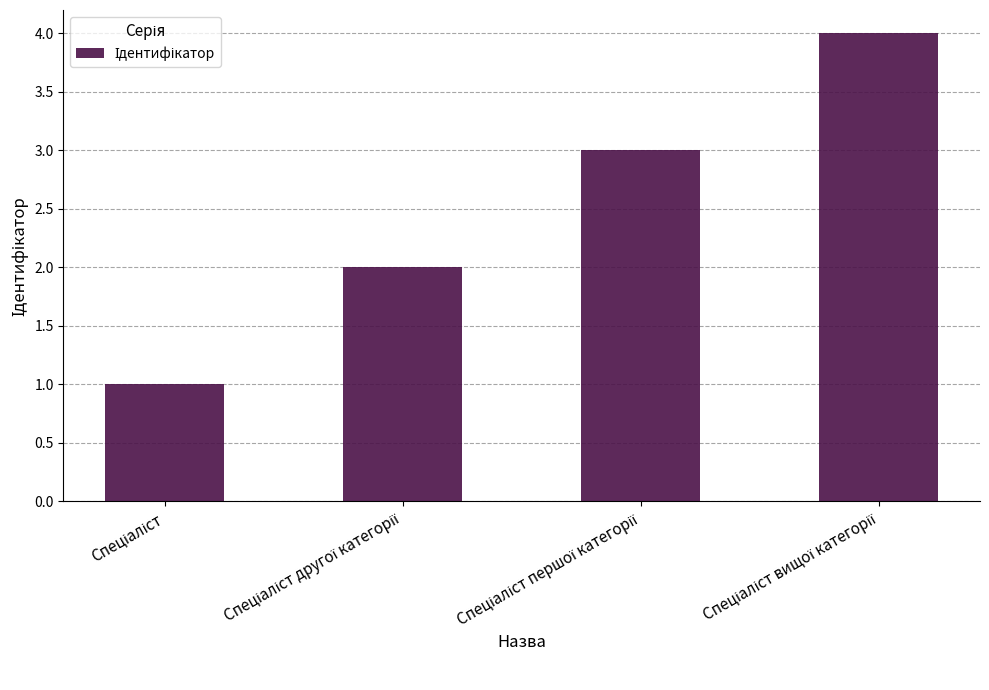

What is the sum of all values?

10